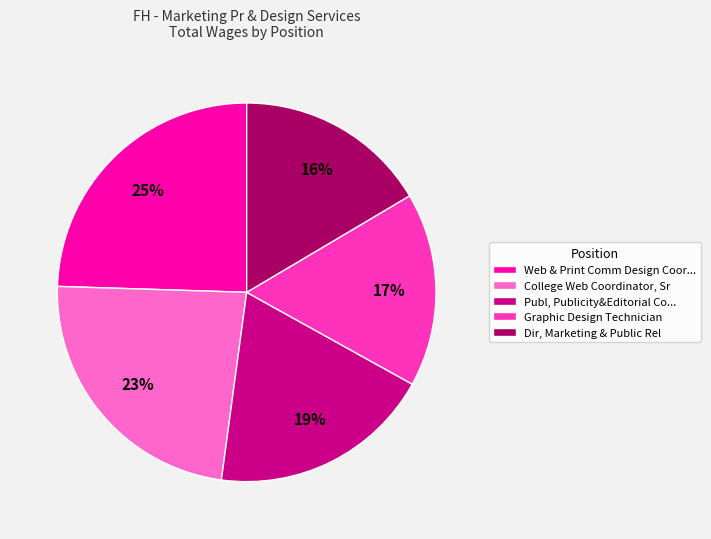

Combined, do Web & Print Comm Design Coor... and Publ, Publicity&Editorial Co... account for over 50%?

No